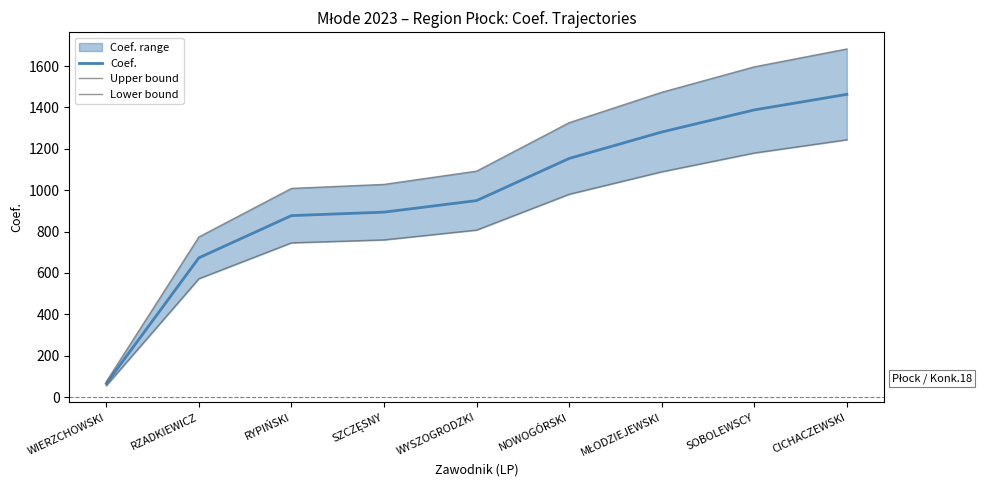

True or false: Lower bound has more than 2 points higher than both neighbors.

False